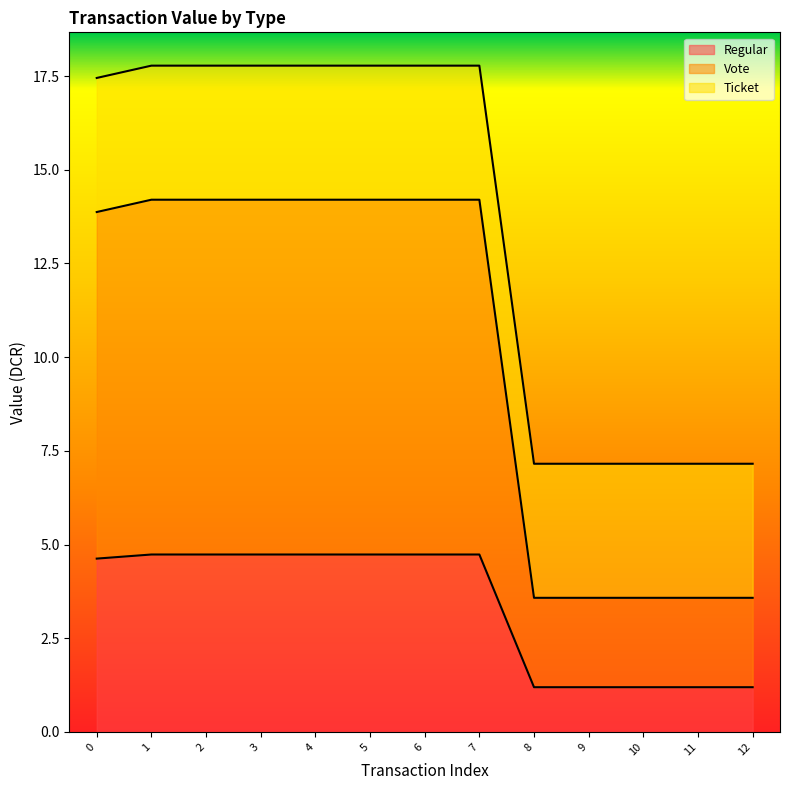

Between 4 and 9, which is larger?

4